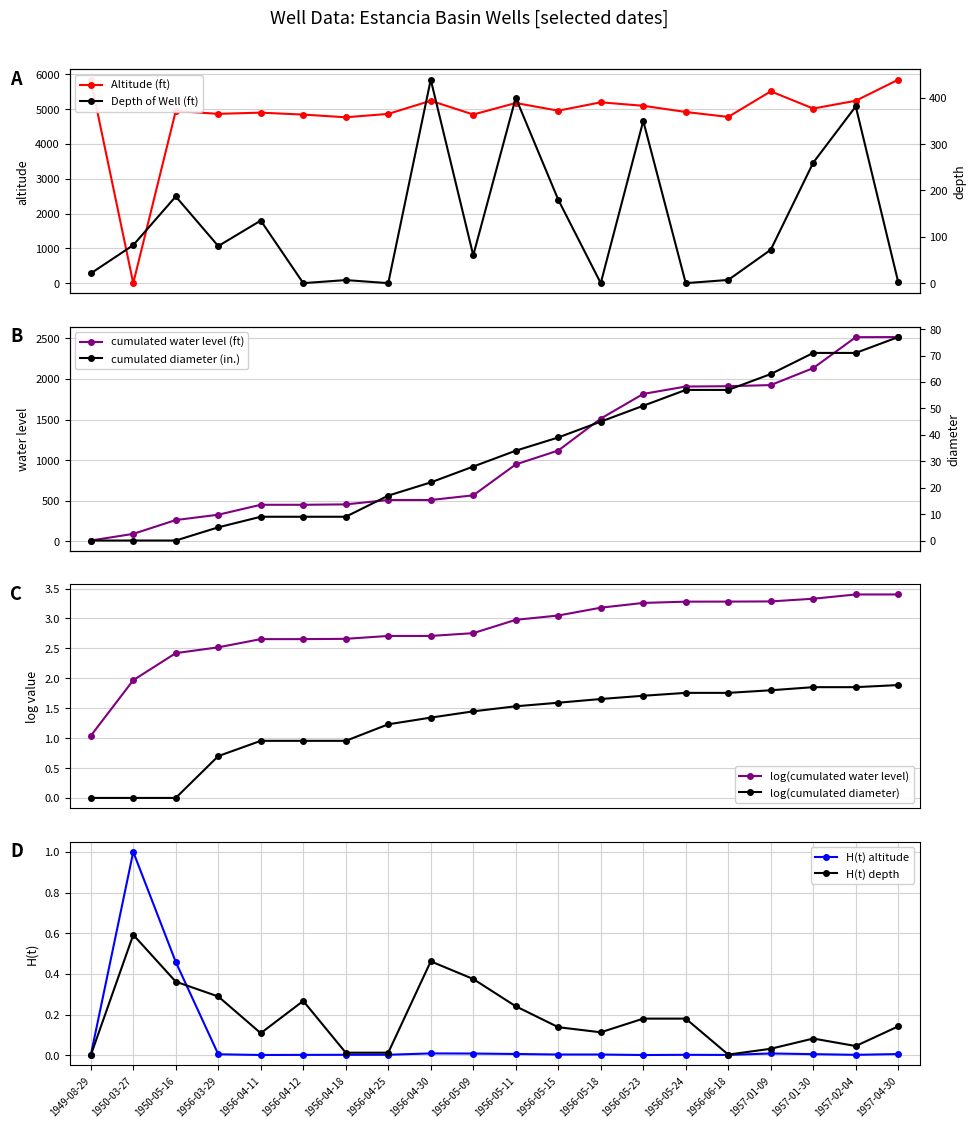

How many times do depth and altitude cross each other?

2